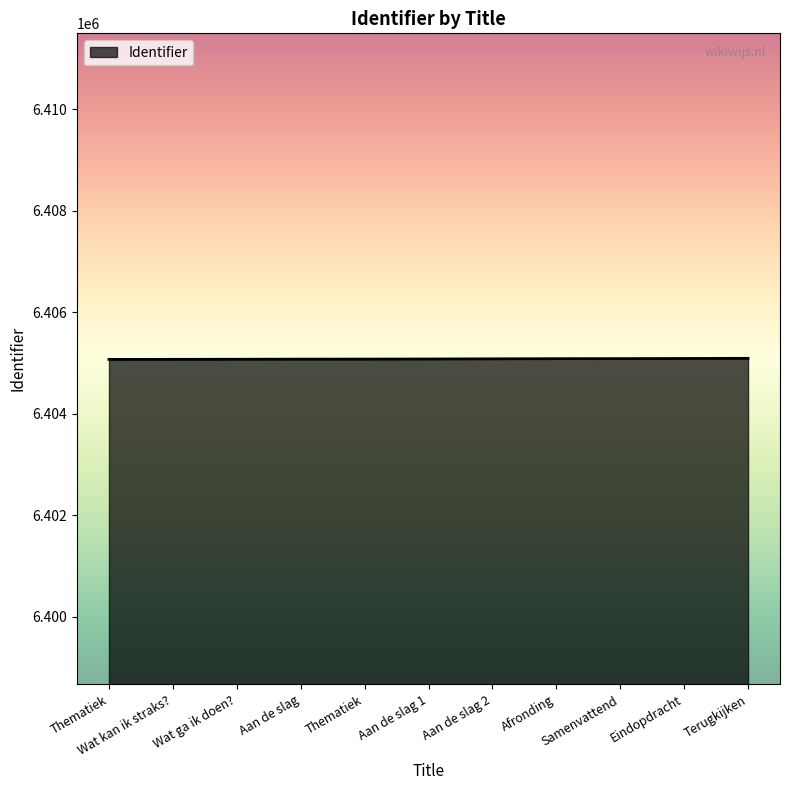

How many lines are shown in the chart?

1